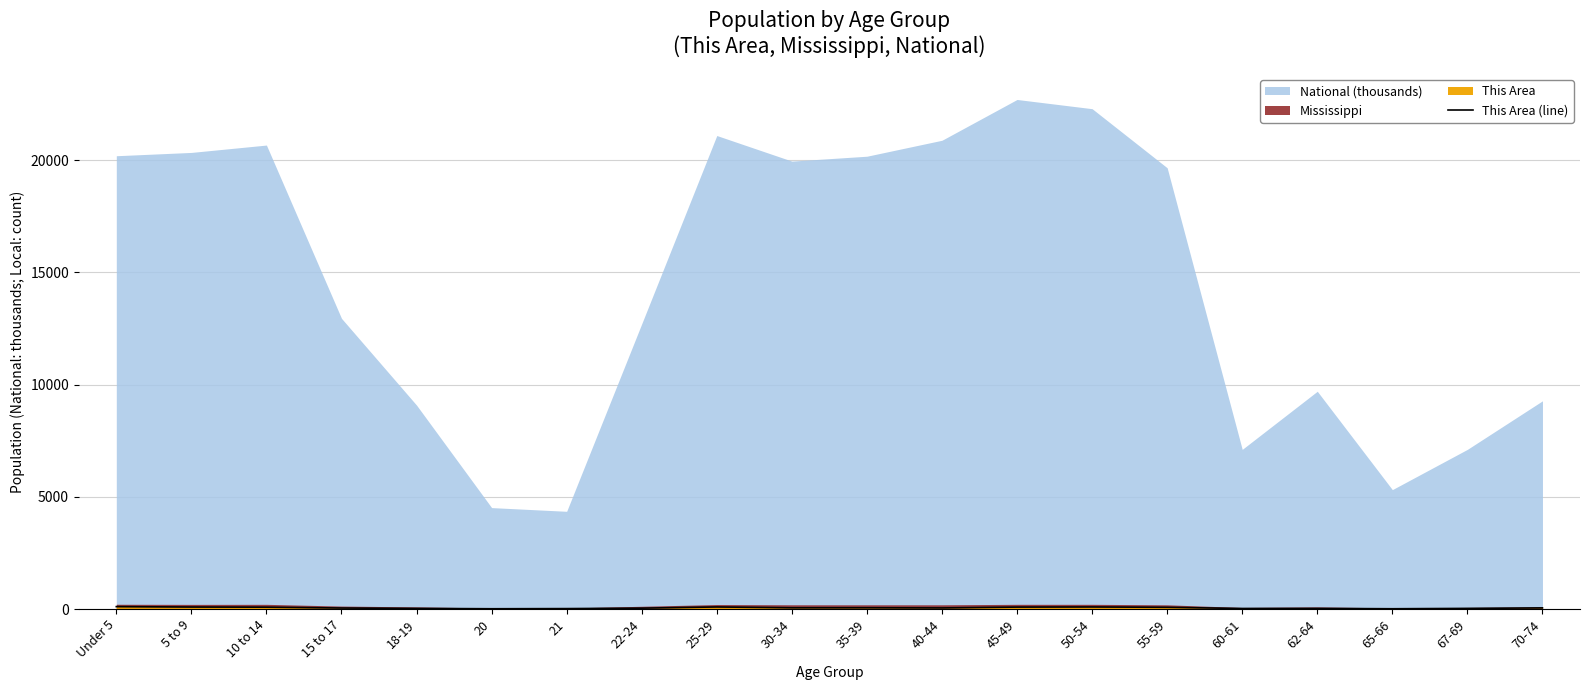

Reading left to right, what are all the values shown in this chart?

Under 5=106	5 to 9=88	10 to 14=81	15 to 17=44	18-19=26	20=11	21=18	22-24=38	25-29=91	30-34=54	35-39=55	40-44=48	45-49=85	50-54=91	55-59=75	60-61=23	62-64=26	65-66=11	67-69=27	70-74=50